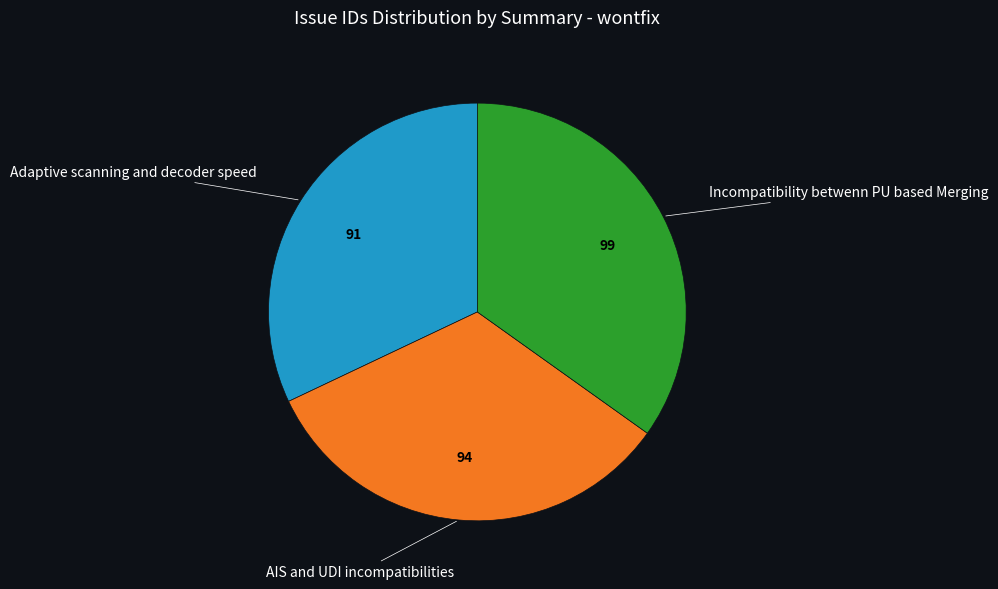

Does any single category account for the majority?

No